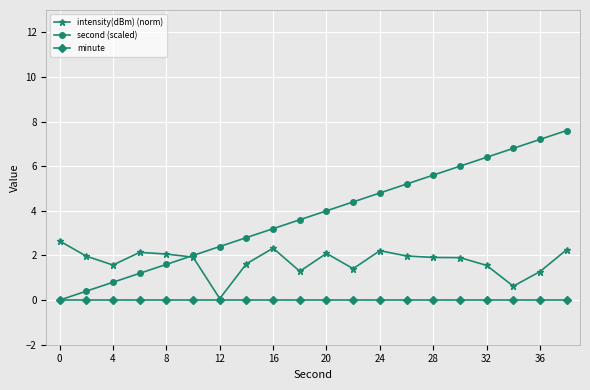

At how many categories does at least one series exceed 1?

20